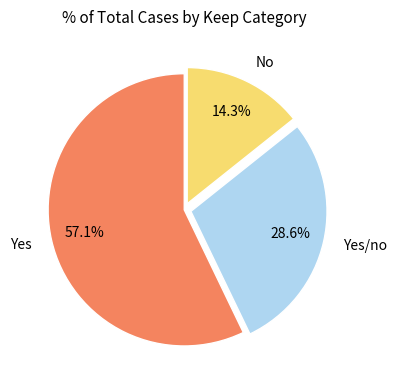

Which has a higher value, No or Yes?

Yes